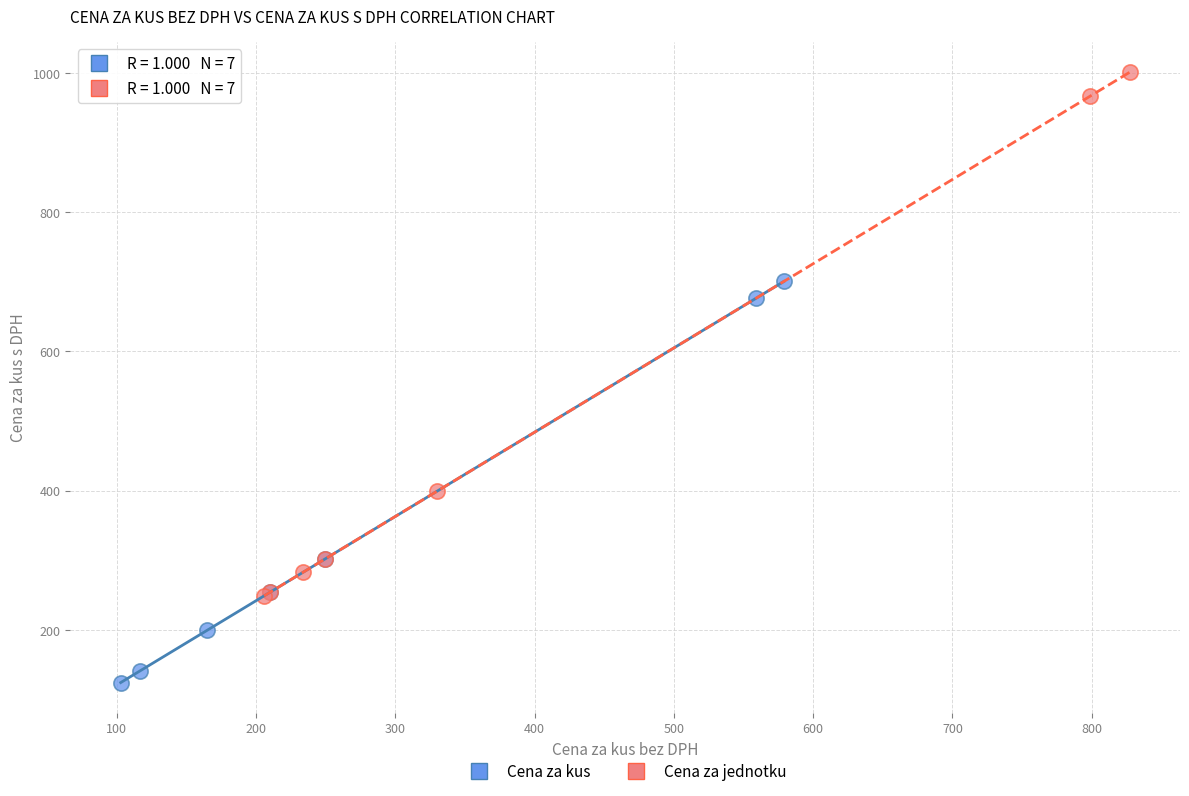

Which series contains the lowest Y value?

Cena za kus